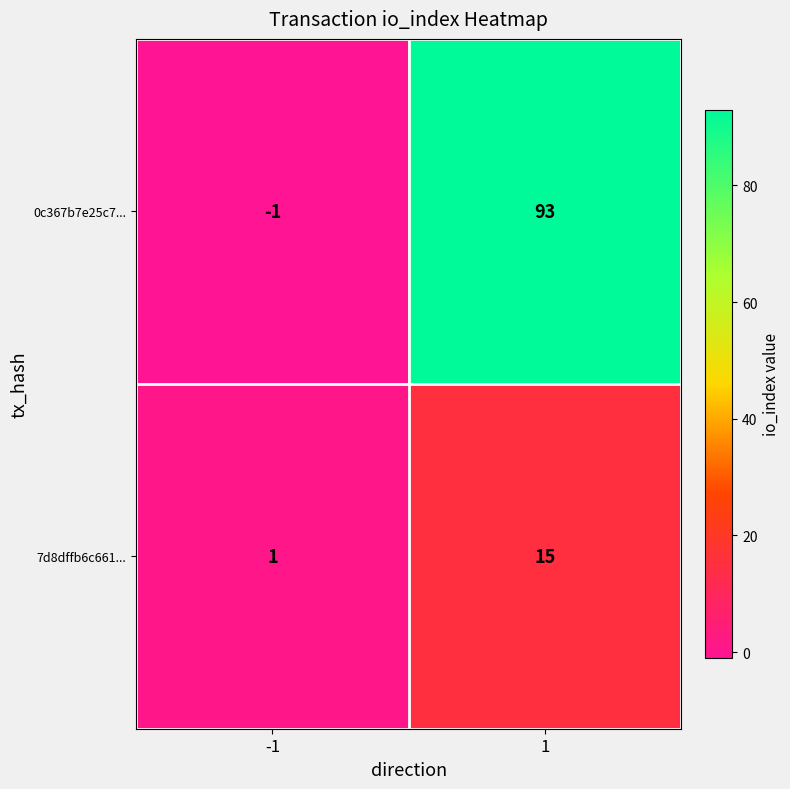

Rank the series by their maximum value, from lowest to highest.

7d8dffb6c661..., 0c367b7e25c7...